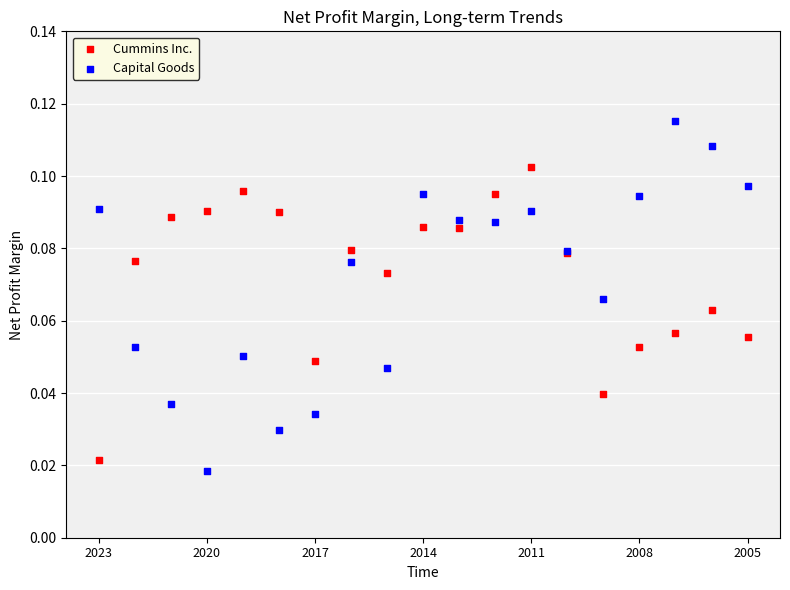

Which series has the widest spread of Y values?

Capital Goods